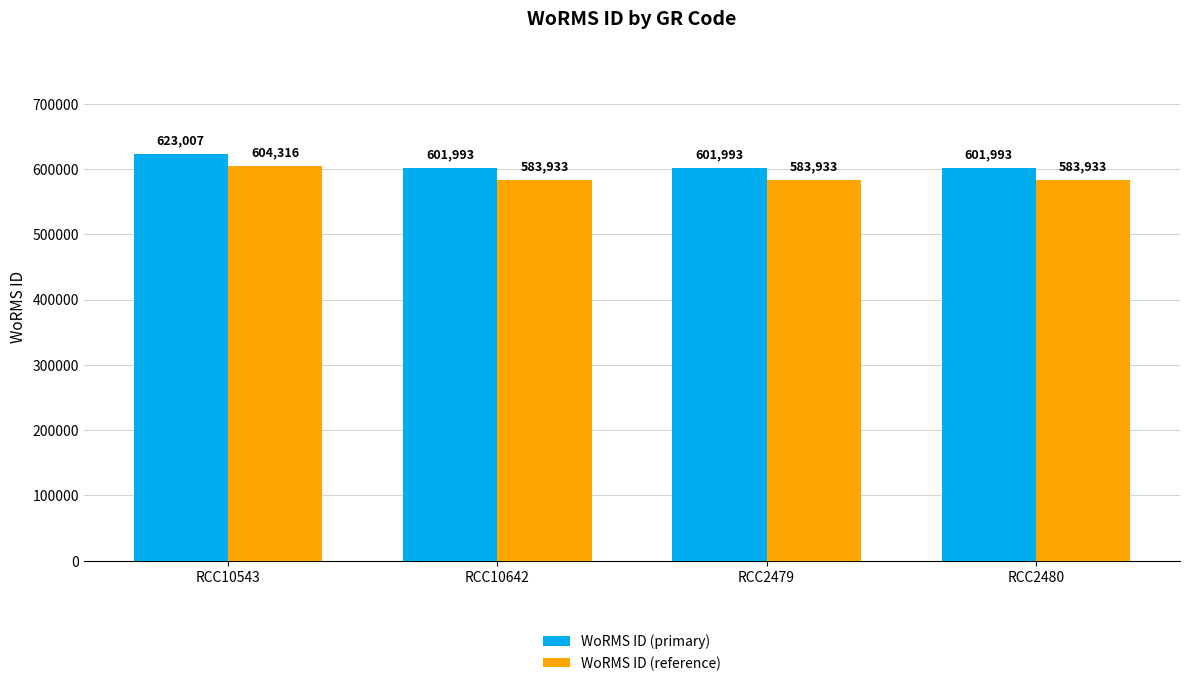

How many WoRMS ID (primary) values are between 601993 and 623007?

4